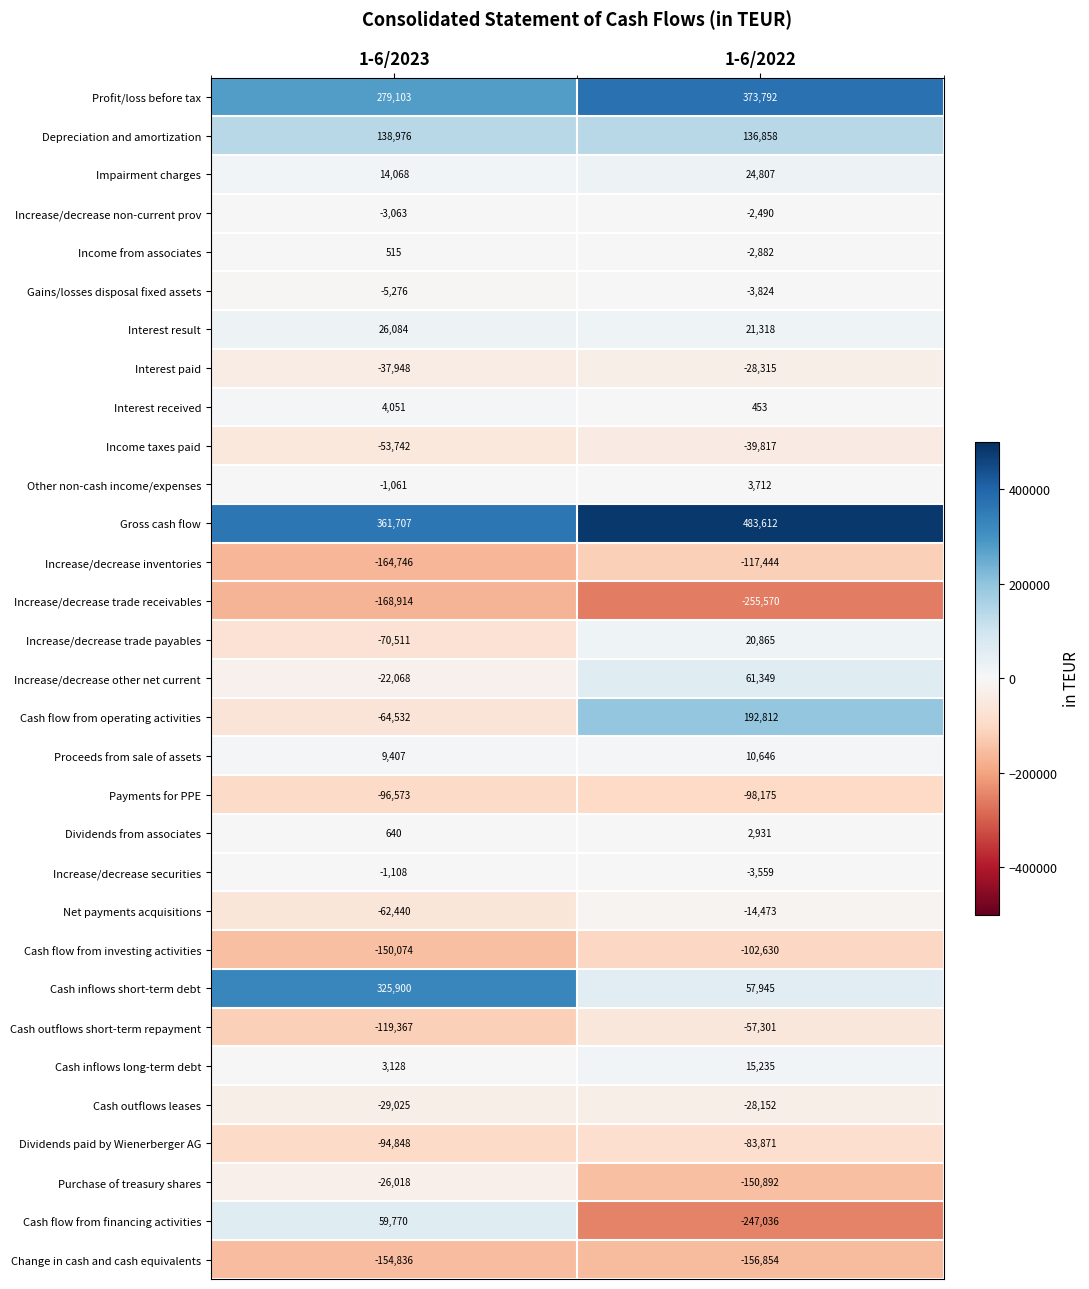

Is the value of Cash flow from financing activities at 1-6/2023 greater than the value of Net payments acquisitions at 1-6/2022?

Yes